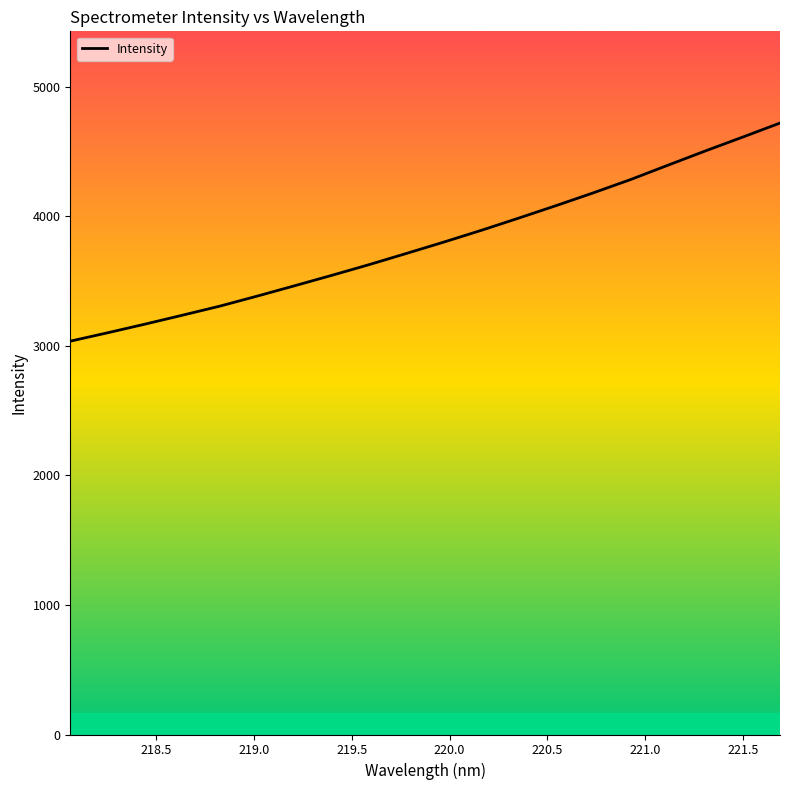

What is the minimum value shown in the chart?

3036.1